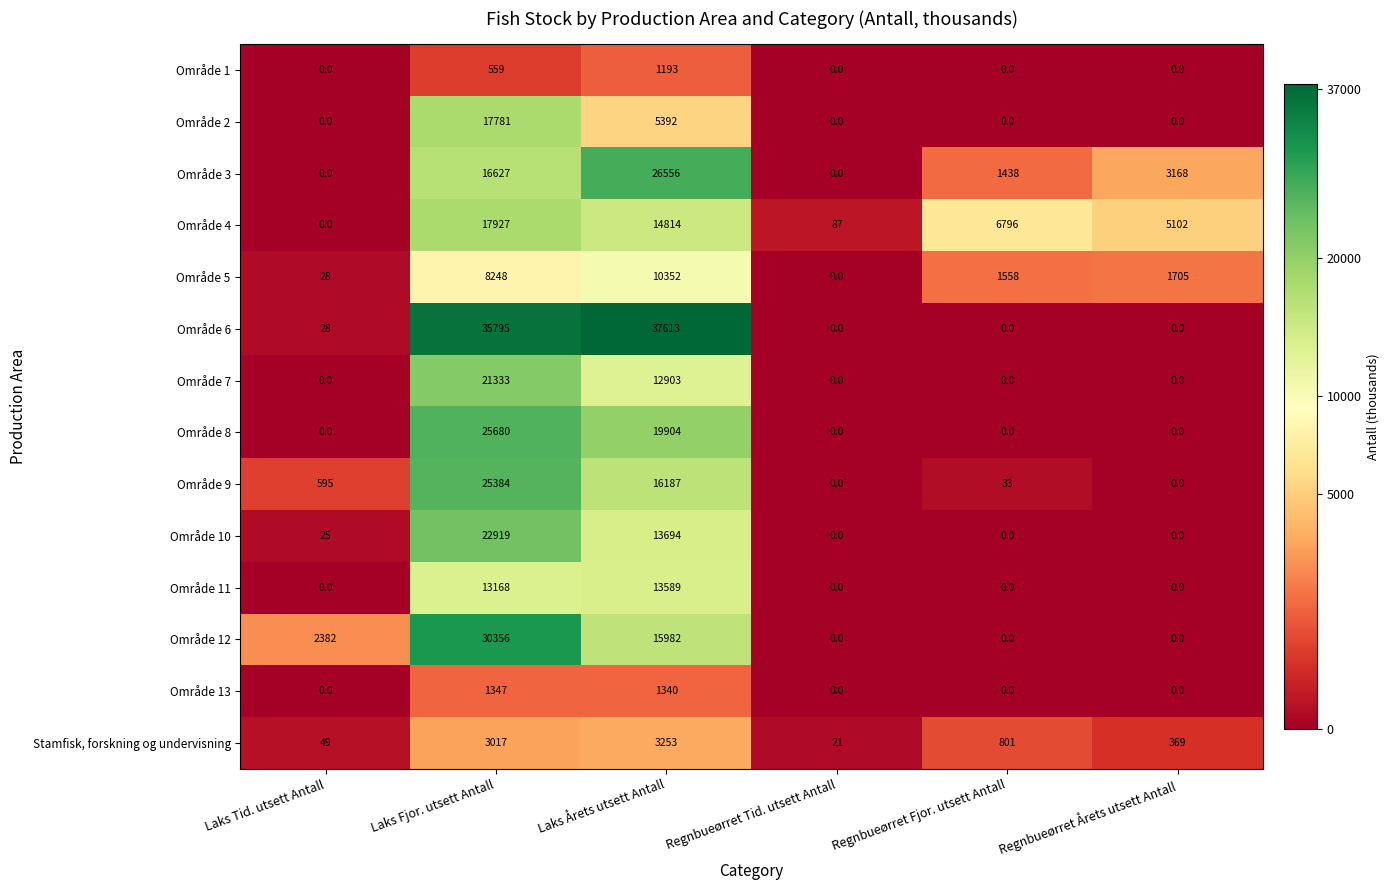

At which label is Område 6 closest to 18806?

Laks Fjor. utsett Antall